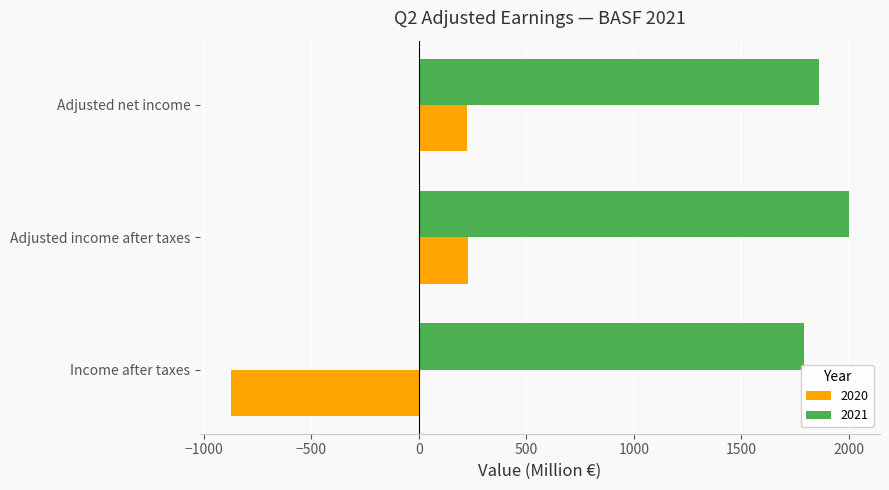

What is the minimum value for 2020?

-874